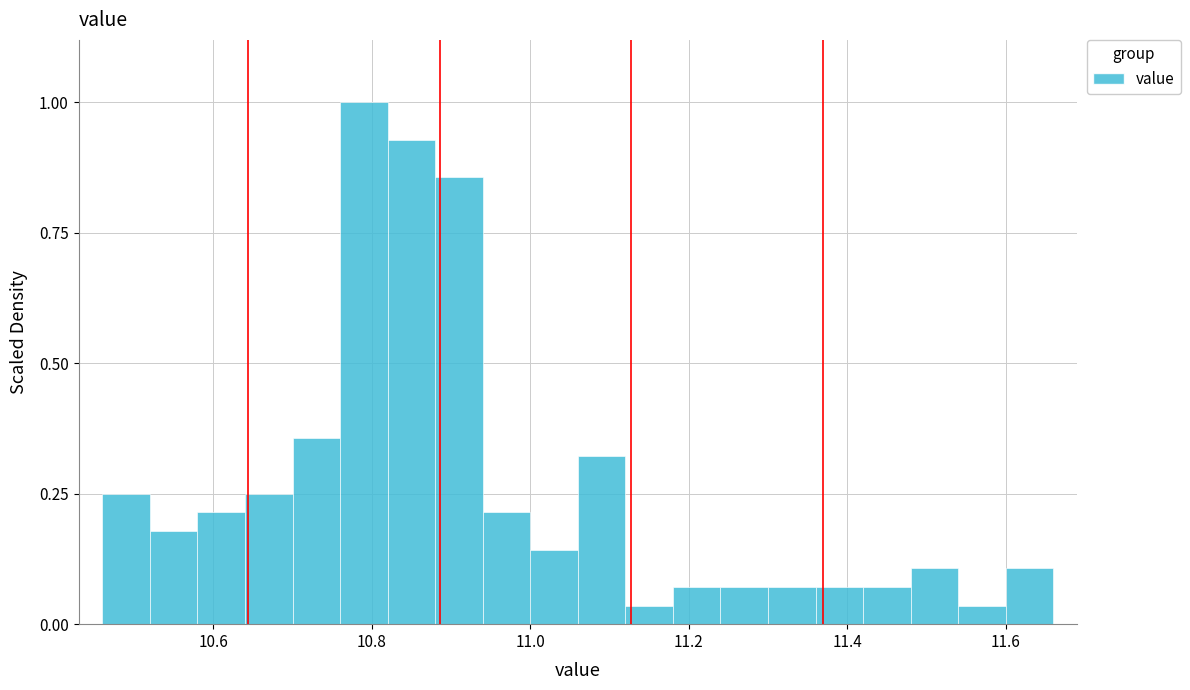

Around what value on the x-axis is the tallest bar? Give the approximate position of its centre, as read against the axis.

10.80